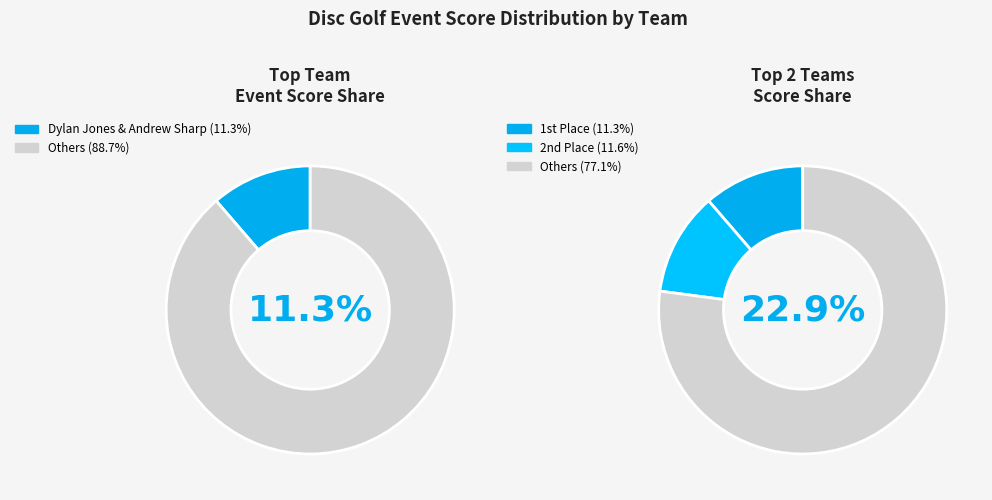

Combined, do Dylan Jones & Andrew Sharp and Richard Vereker & Zach Schipono account for over 50%?

No